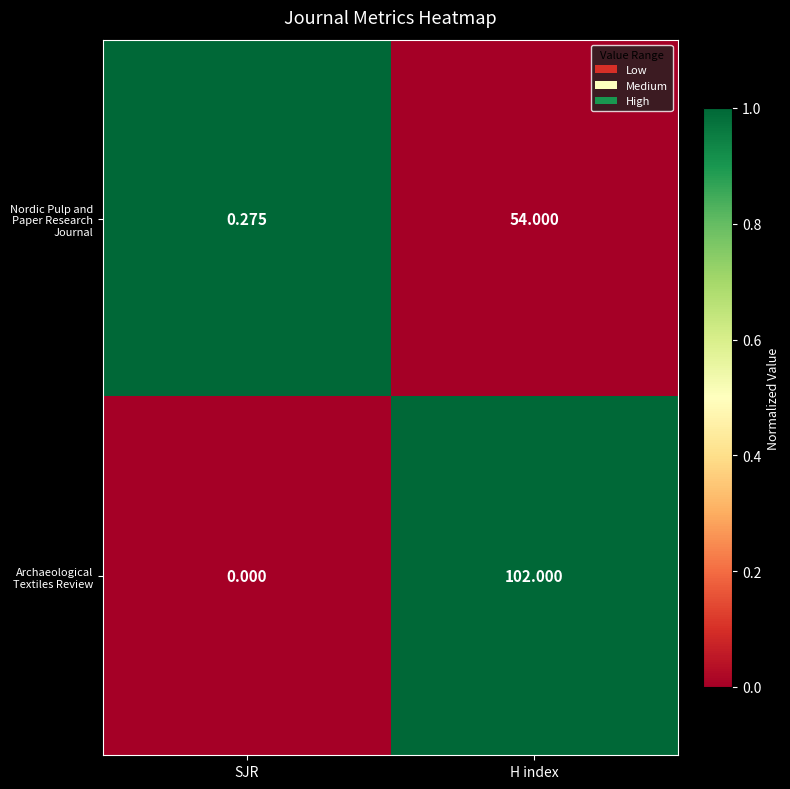

Is the value of Archaeological Textiles Review at SJR greater than the value of Nordic Pulp and Paper Research Journal at H index?

No